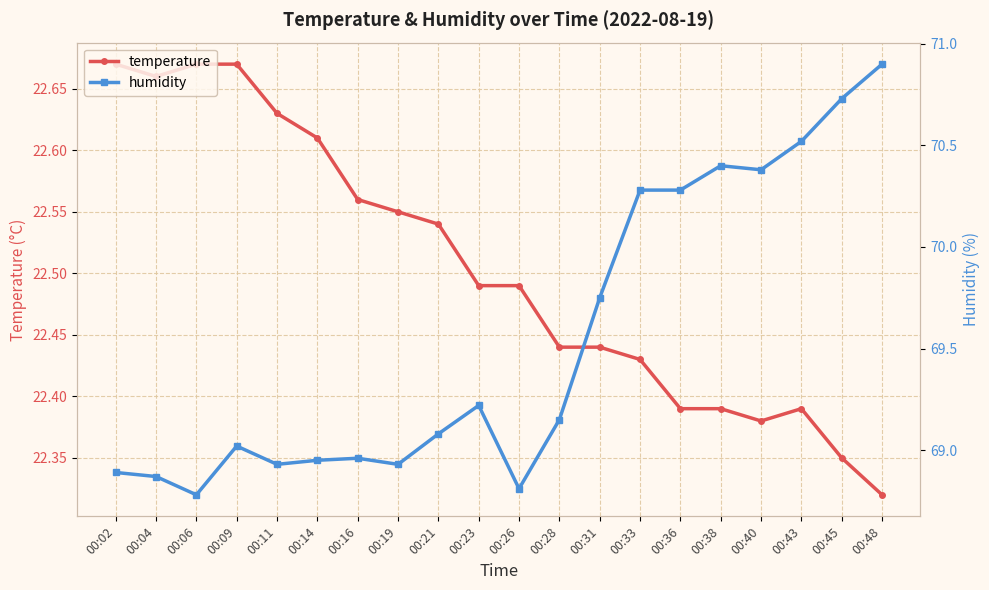

At which label does humidity reach its peak?

00:48